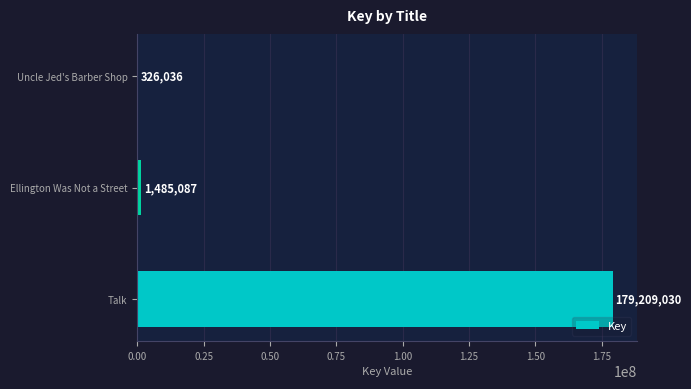

How many categories are shown in the chart?

3